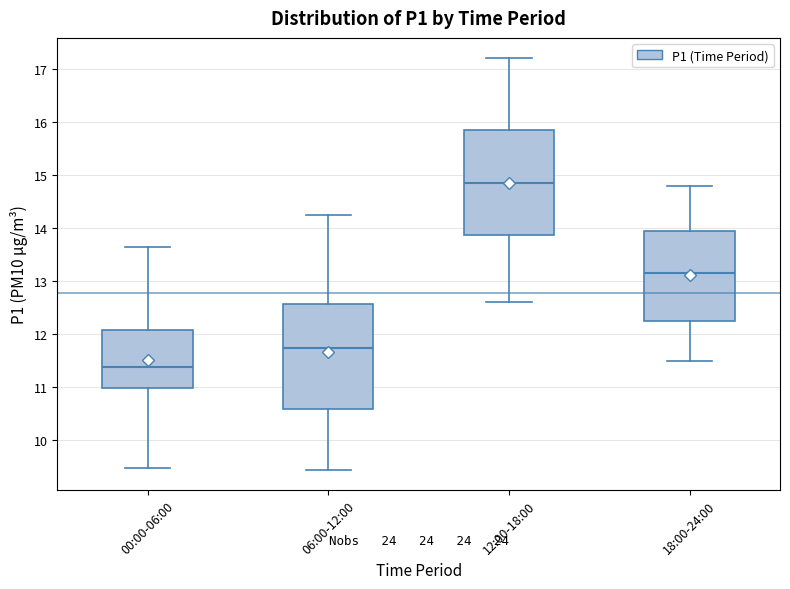

Where is the upper edge of the box for 00:00-06:00 on the y-axis? The values are not printed on the chart, so give them approximately, as read against the axis.

12.1